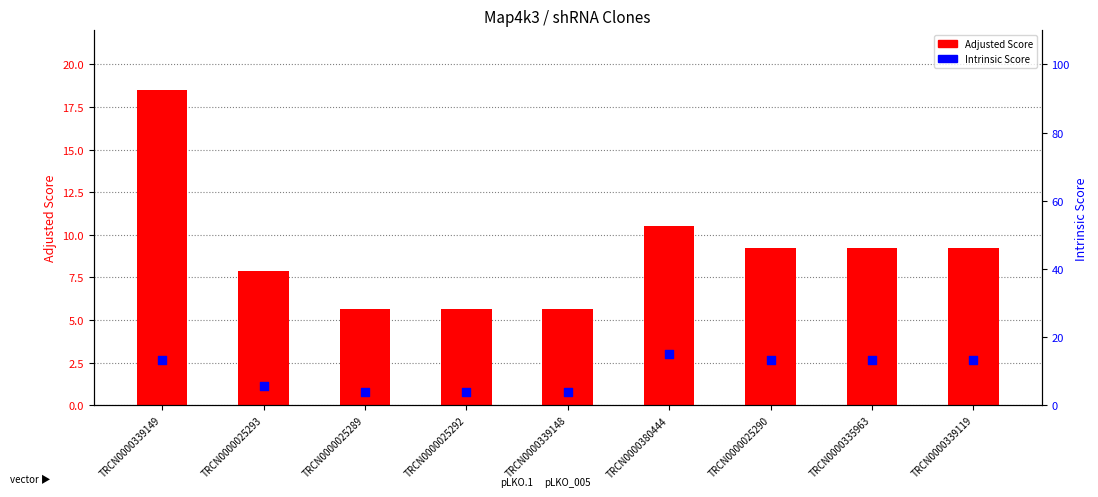

Which series reaches the minimum Y coordinate?

Intrinsic Score